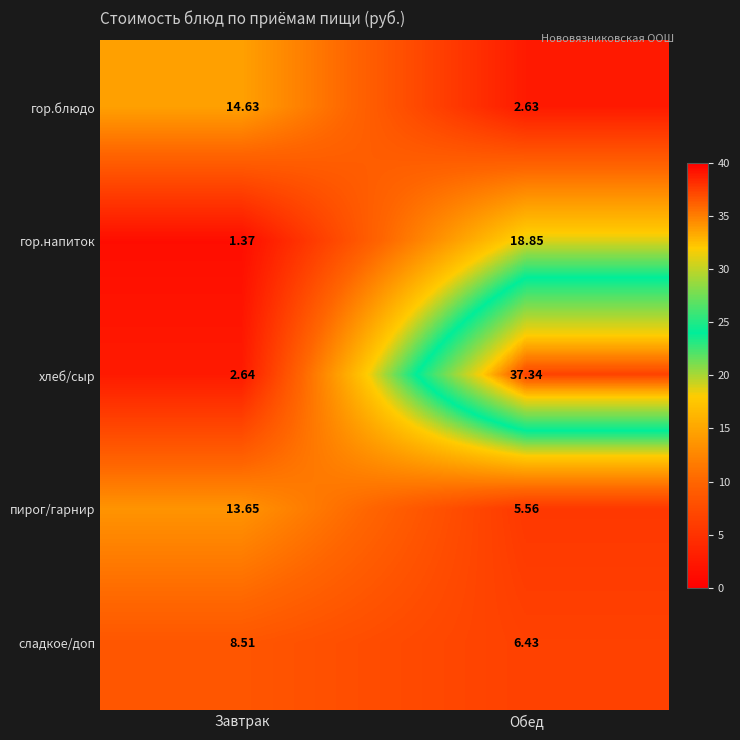

List the labels in order of хлеб/сыр value, smallest first.

Завтрак, Обед